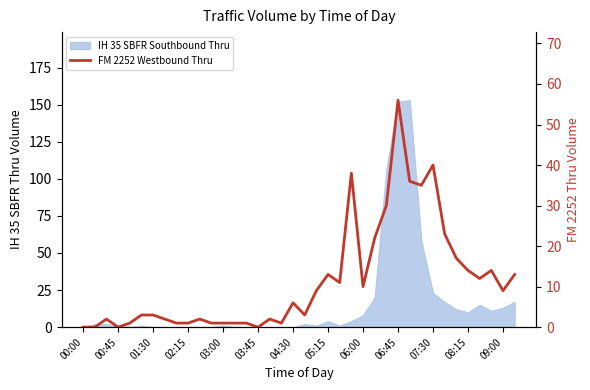

What is the change in value from 31 to 33?

-9